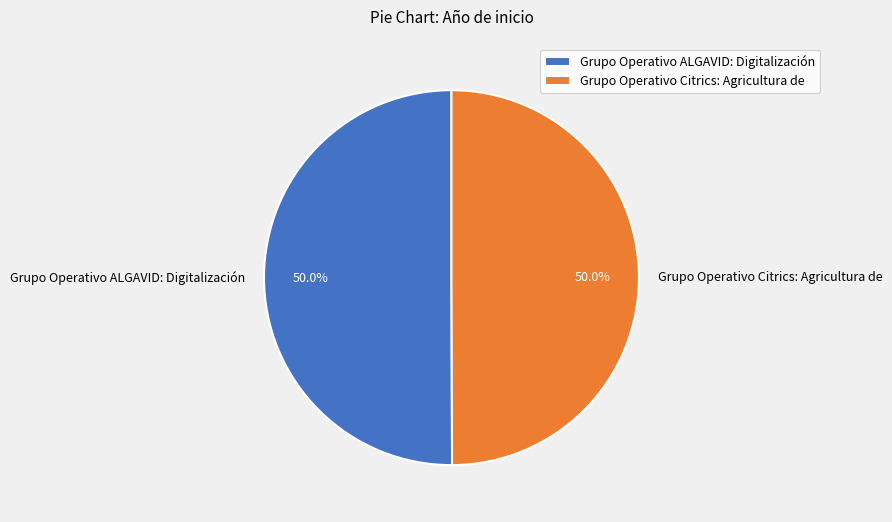

To the nearest percent, what portion does Grupo Operativo ALGAVID: Digitalización represent?

50%